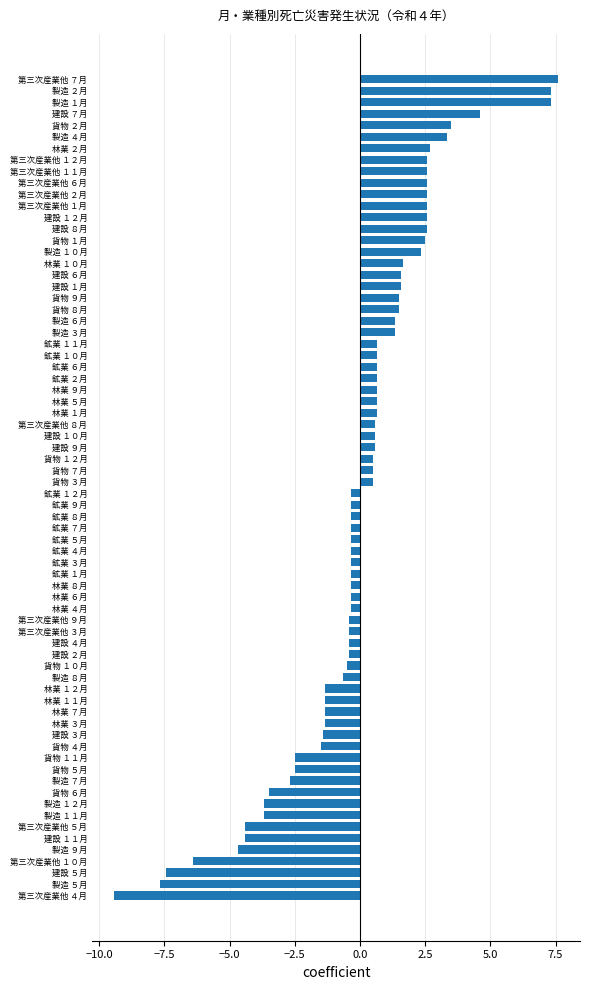

What is the maximum value shown in the chart?

7.6